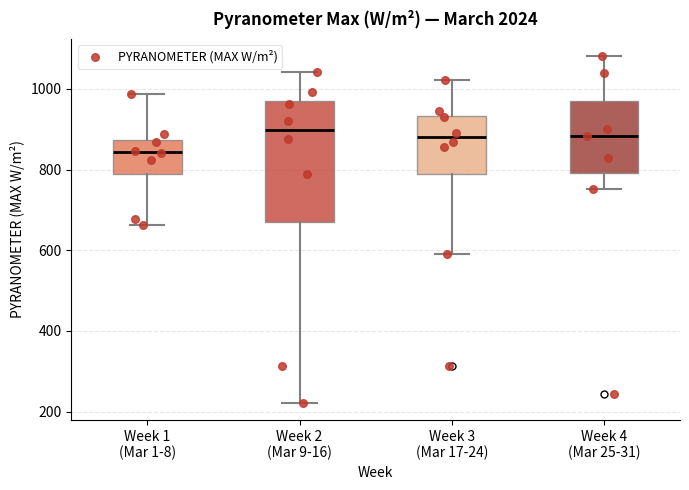

Reading left to right, read every box against the y-axis: the position of its median line, the range the box covers, and the ends of its whiskers. The values are not printed on the chart, so give them approximately, as read against the axis.

Week 1 (Mar 1-8): median 840, box 780 to 880, whiskers 660 to 980
Week 2 (Mar 9-16): median 900, box 680 to 980, whiskers 220 to 1040
Week 3 (Mar 17-24): median 880, box 780 to 940, whiskers 600 to 1020
Week 4 (Mar 25-31): median 880, box 800 to 960, whiskers 760 to 1080